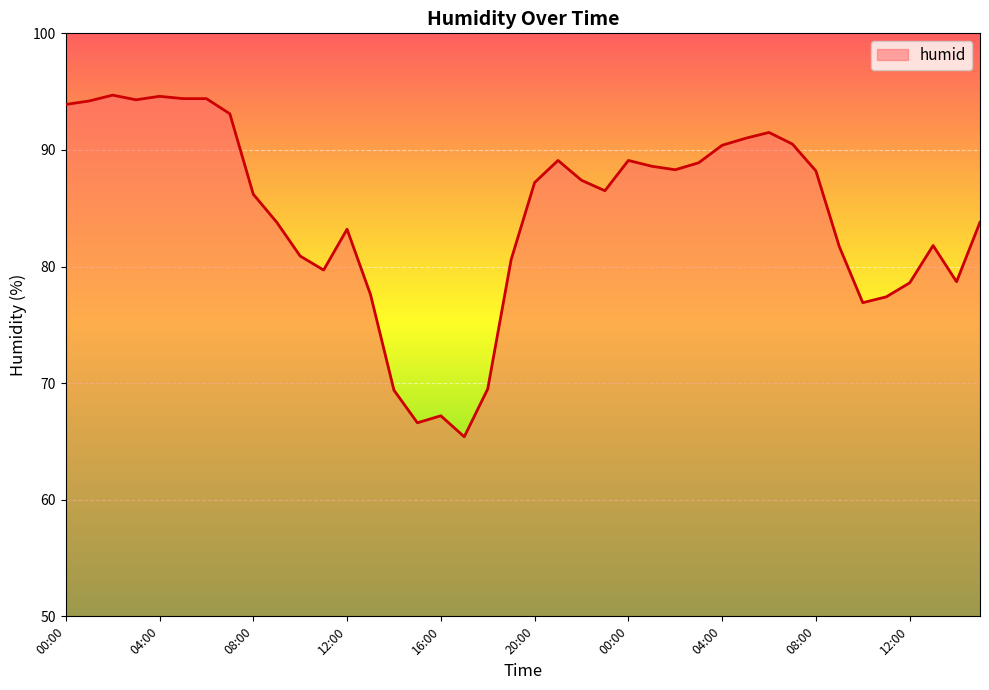

What is the maximum value shown in the chart?

94.7